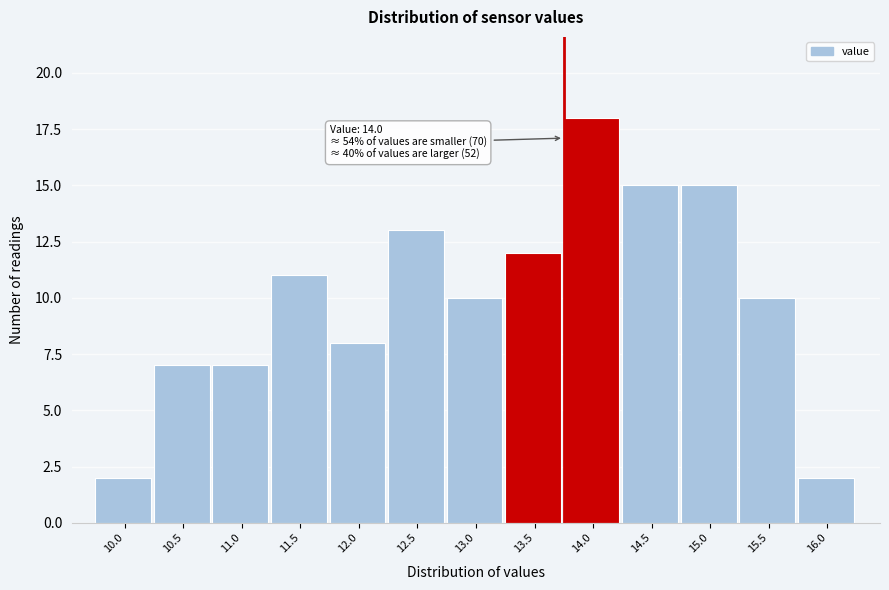

Reading left to right, list all the values displayed in this chart.

10.0=2	10.5=7	11.0=7	11.5=11	12.0=8	12.5=13	13.0=10	13.5=12	14.0=18	14.5=15	15.0=15	15.5=10	16.0=2